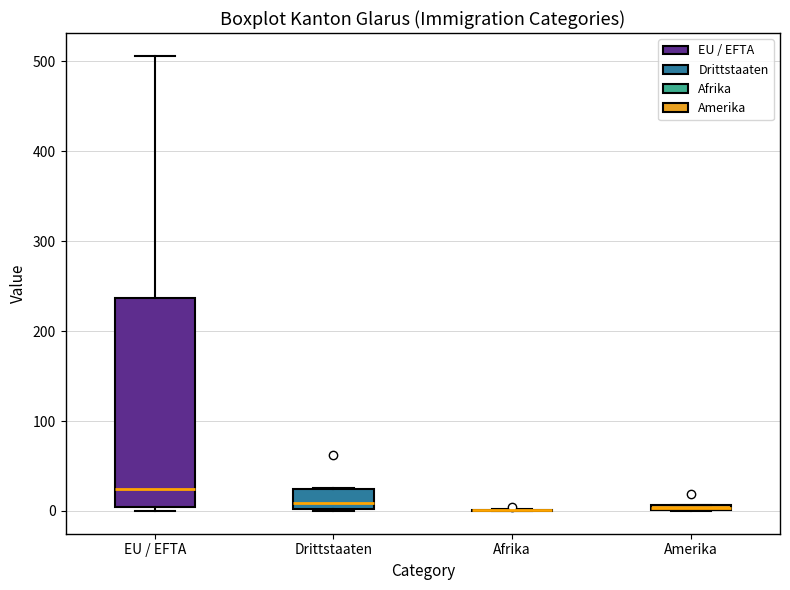

Comparing the boxes themselves (not the whiskers), which one is the tallest?

EU / EFTA